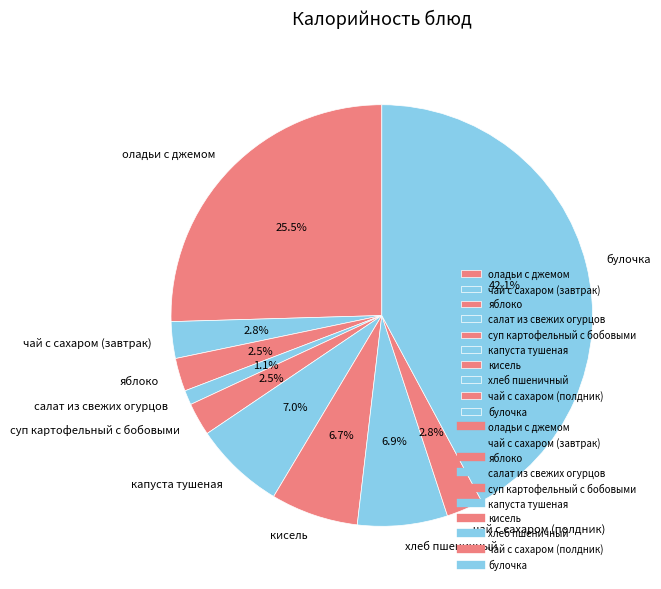

What is the ratio of the value at булочка to the value at чай с сахаром (завтрак)?

15.0